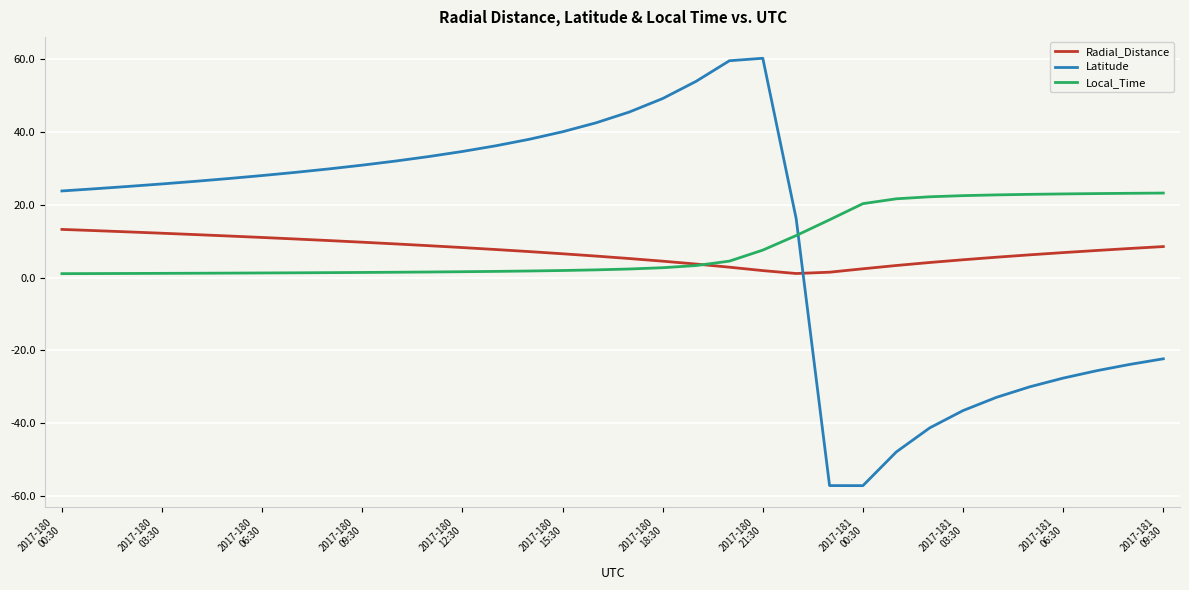

What is the highest value of the Latitude series?

60.3